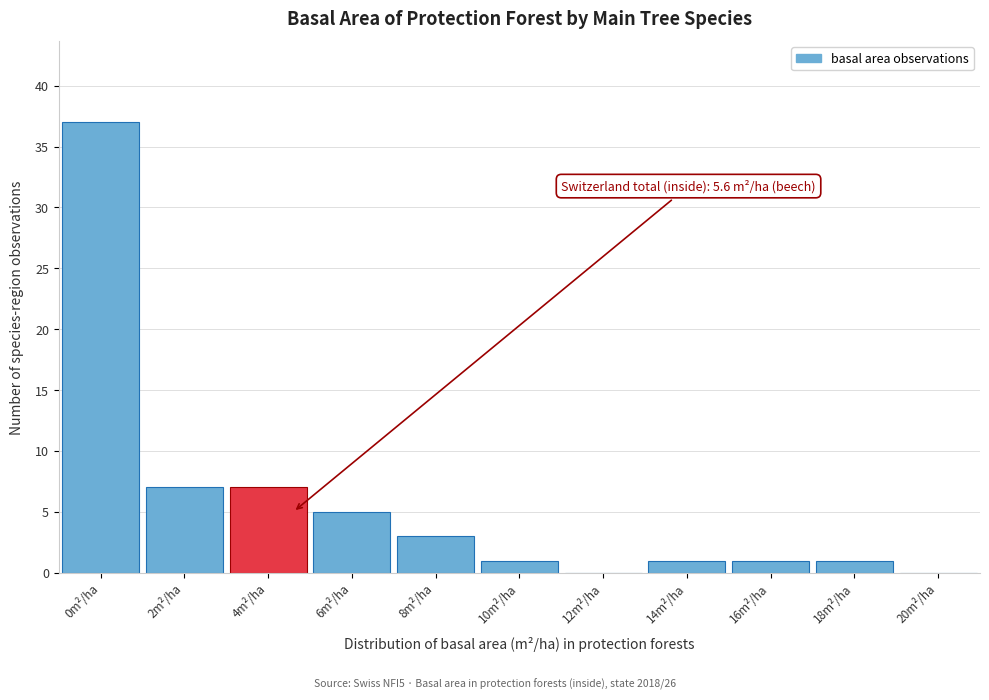

Reading left to right, transcribe all the data shown in this chart.

0m²/ha=37	2m²/ha=7	4m²/ha=7	6m²/ha=5	8m²/ha=3	10m²/ha=1	12m²/ha=0	14m²/ha=1	16m²/ha=1	18m²/ha=1	20m²/ha=0